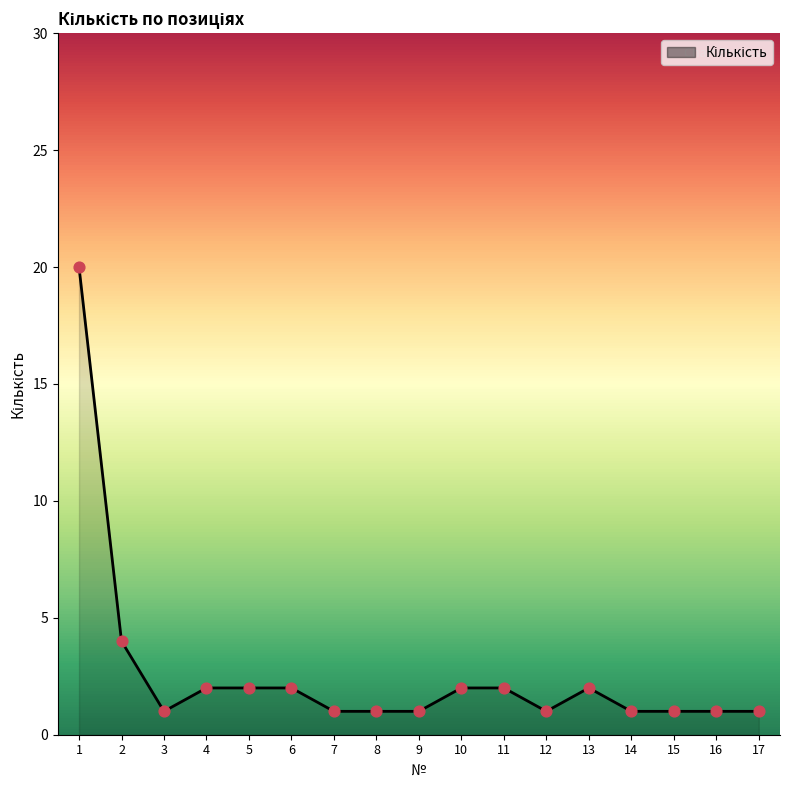

Approximately how many times larger is the value at 16 compared to 1?

0.1